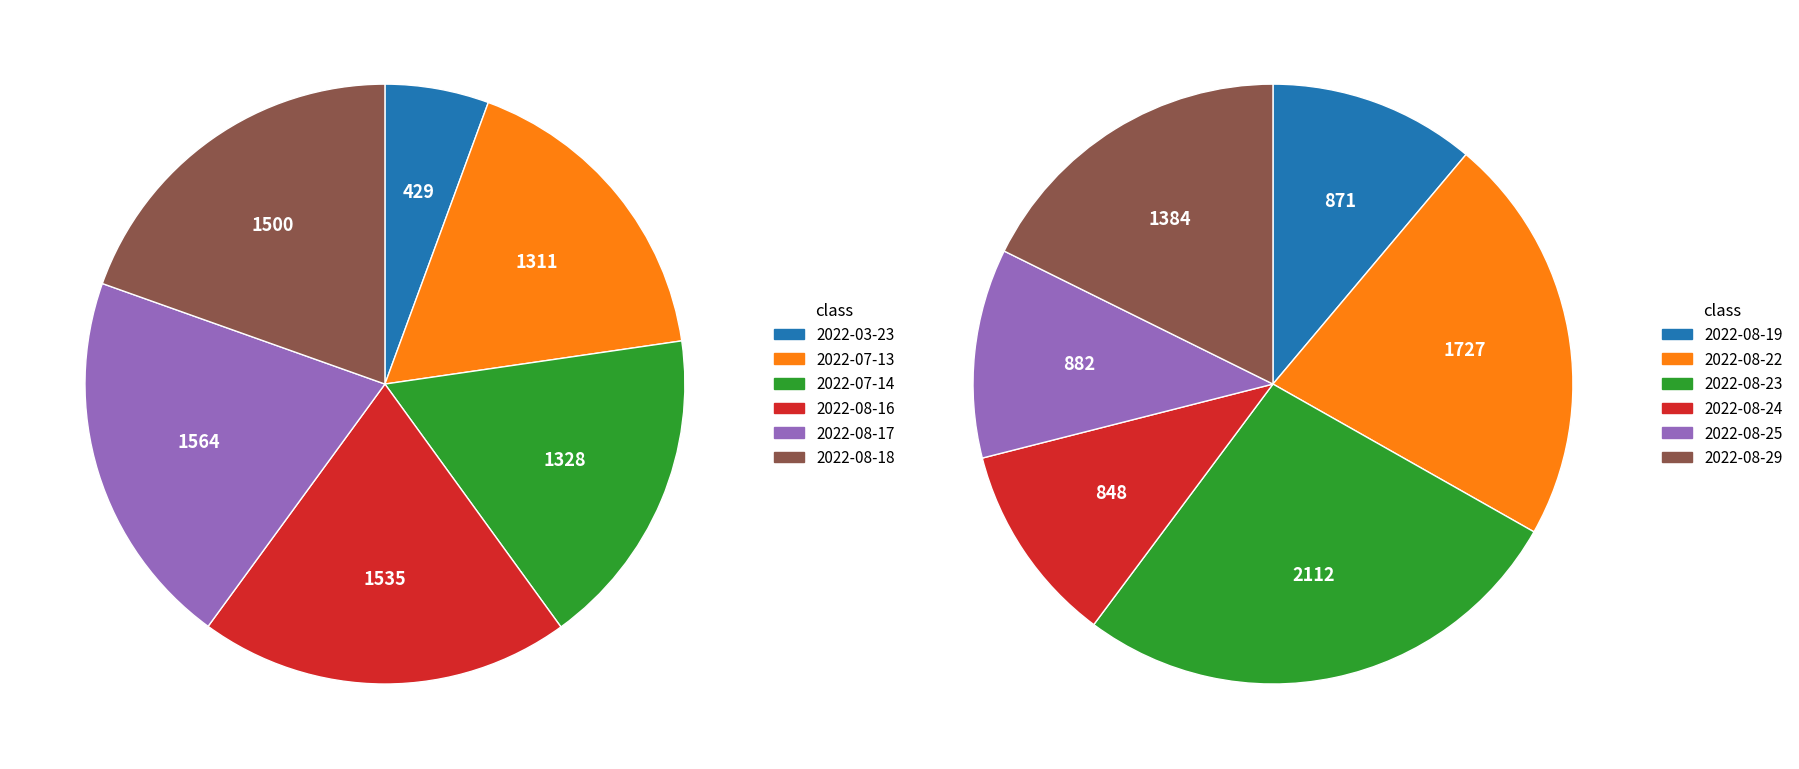

To the nearest percent, what is the average slice percentage?

8%